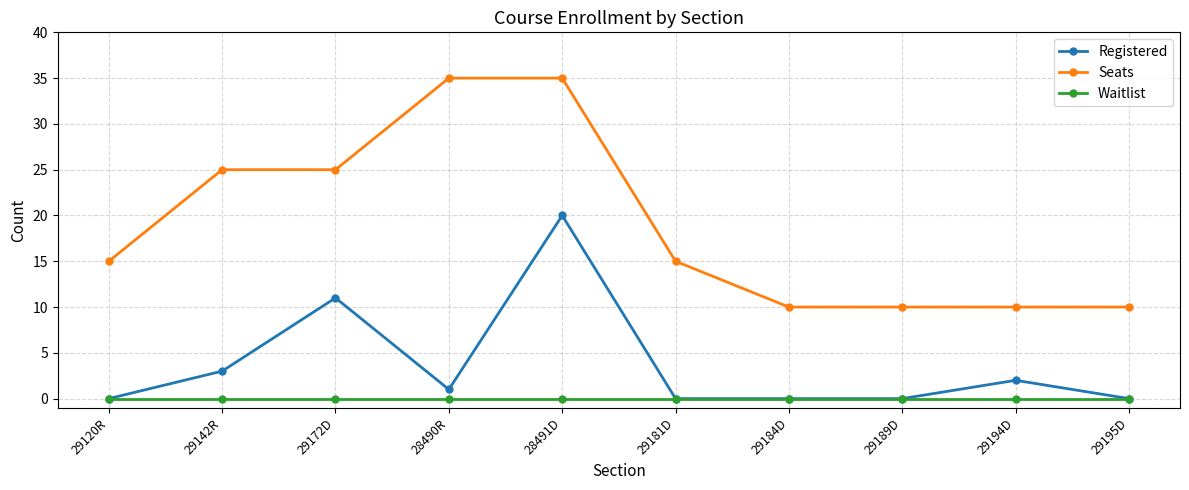

The value of Registered at 29184D is 0. True or false?

True